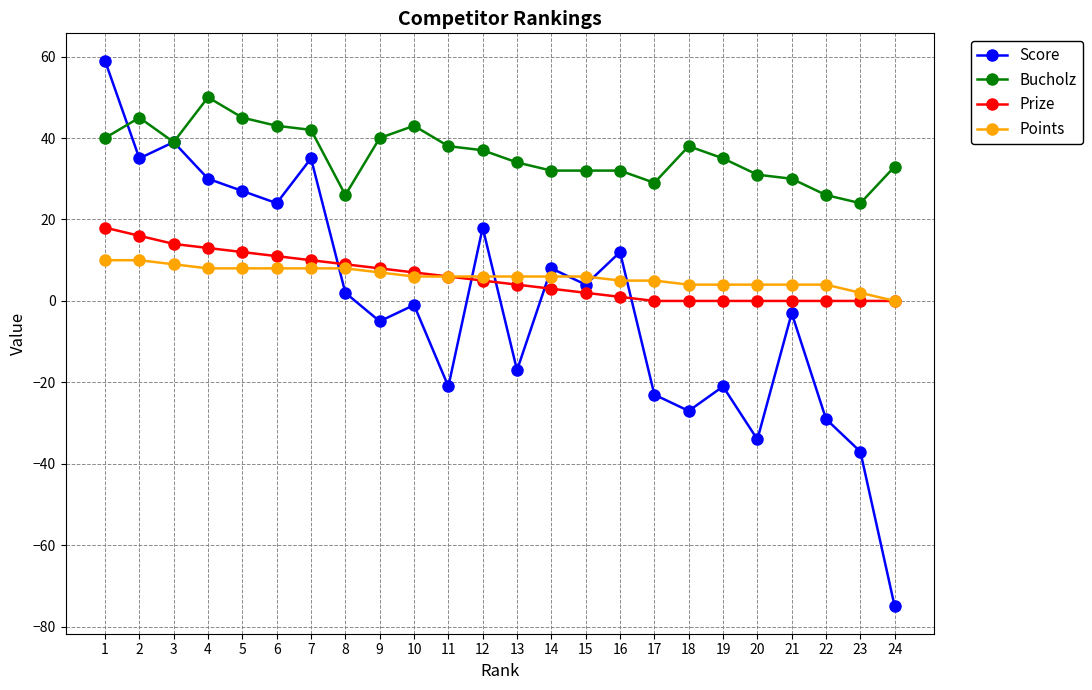

At which label does Score reach its minimum?

24